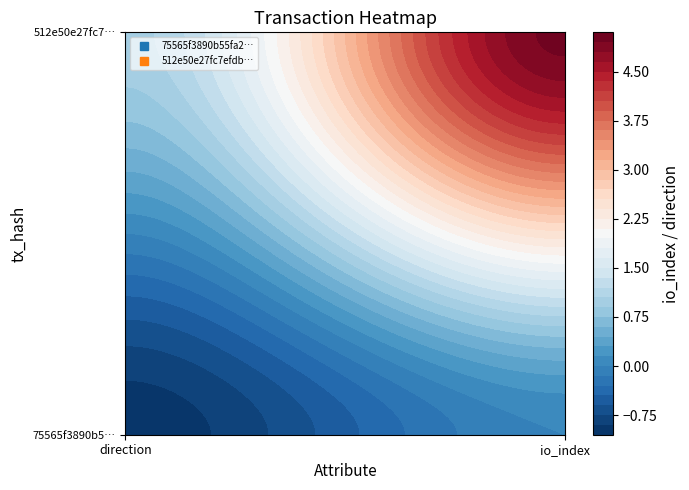

How many categories are shown in the chart?

2